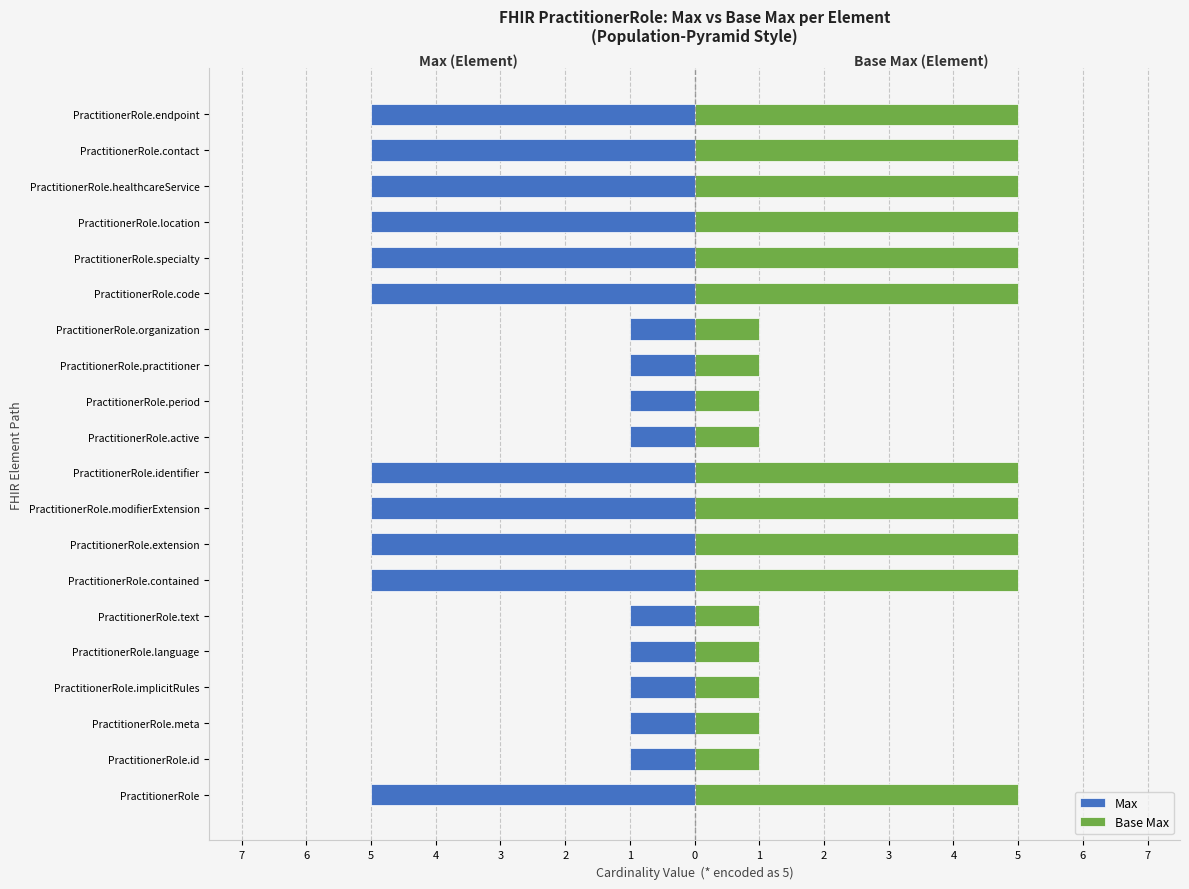

What is the difference between the maximum and minimum values in the Base Max series?

4